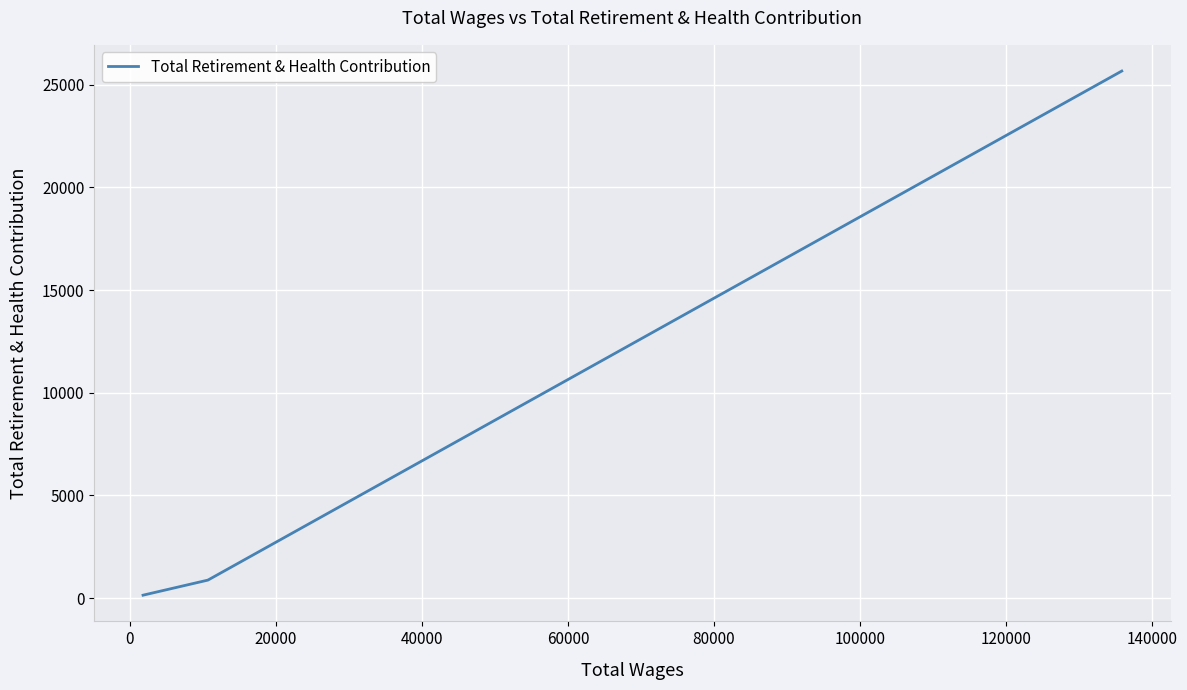

What is the smallest value displayed?

148